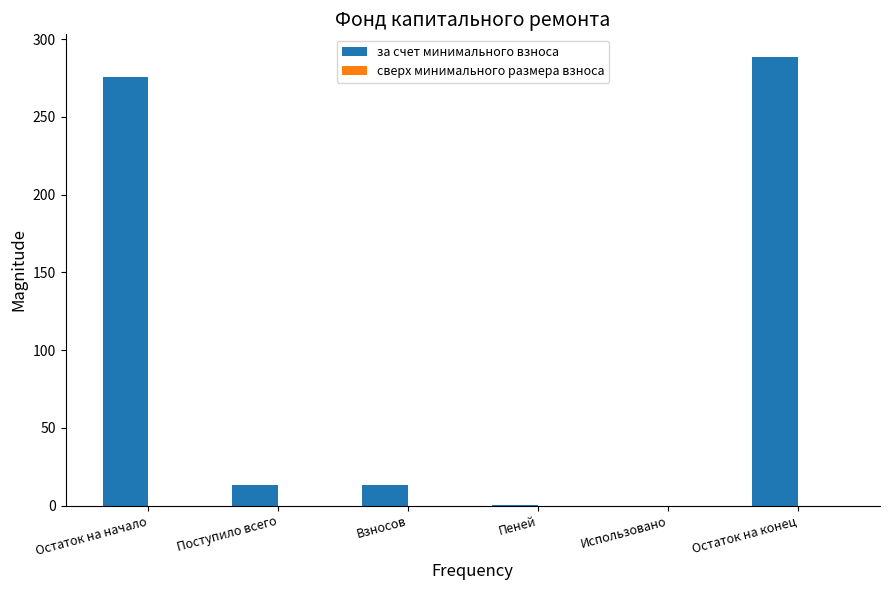

At which category does the chart reach its peak across all series?

Остаток на конец